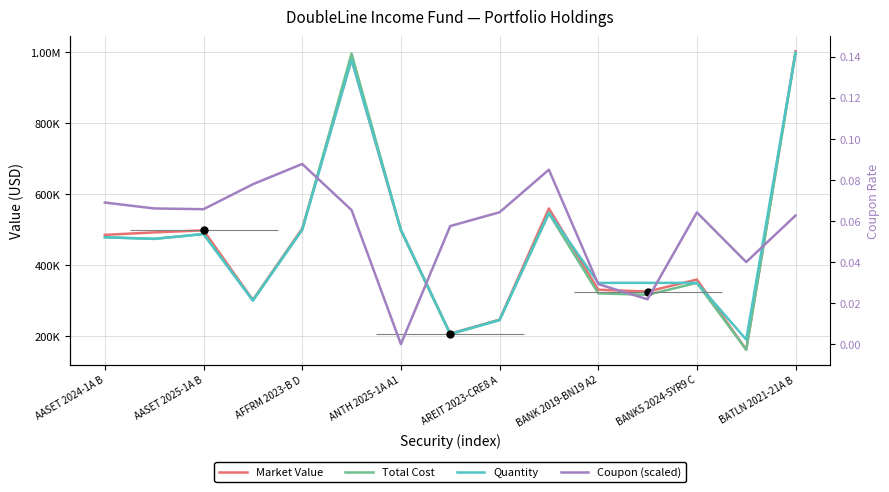

True or false: Coupon (scaled) and Total Cost cross at least once.

False